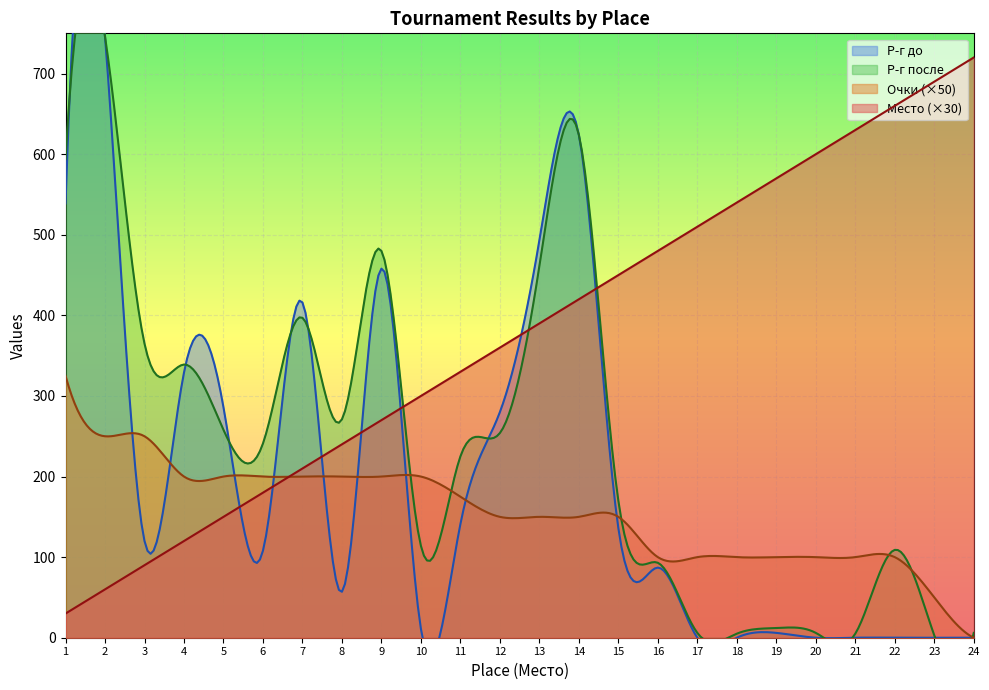

What is the difference between the maximum and second lowest values in the Место series?

22.0